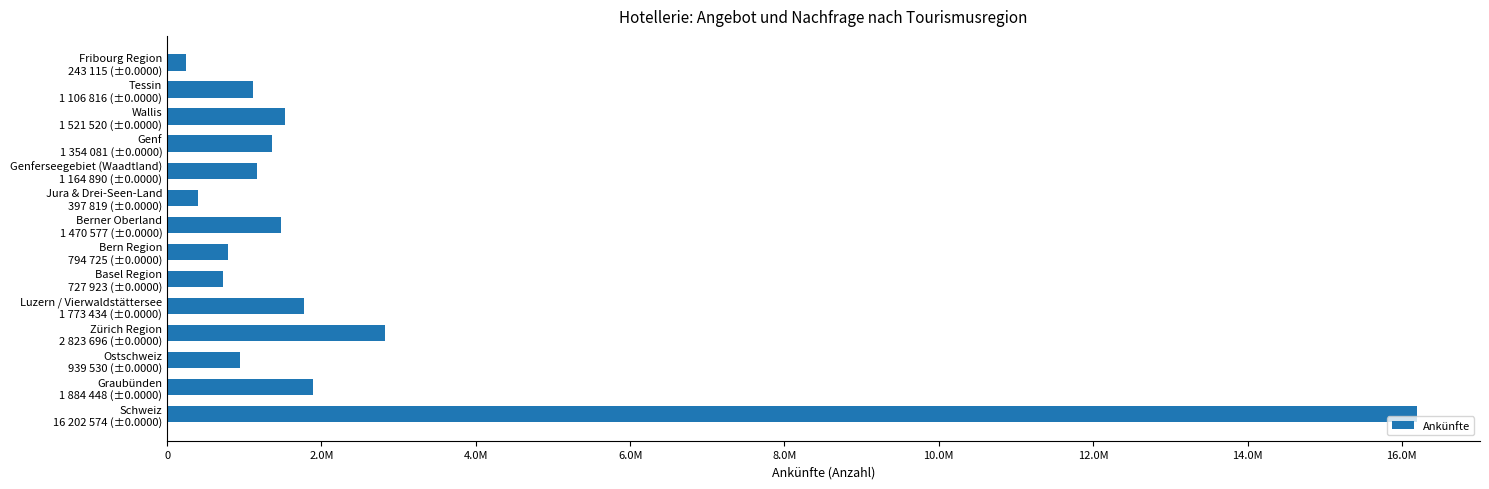

How many distinct data groups are displayed?

1